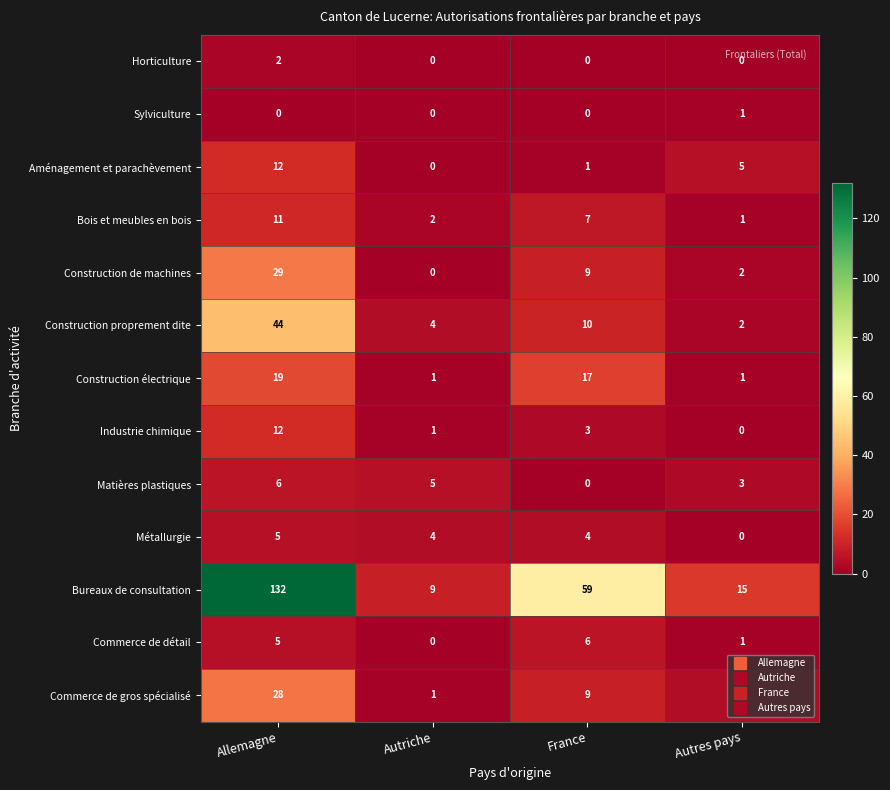

At which category is the sum across all series the highest?

Allemagne